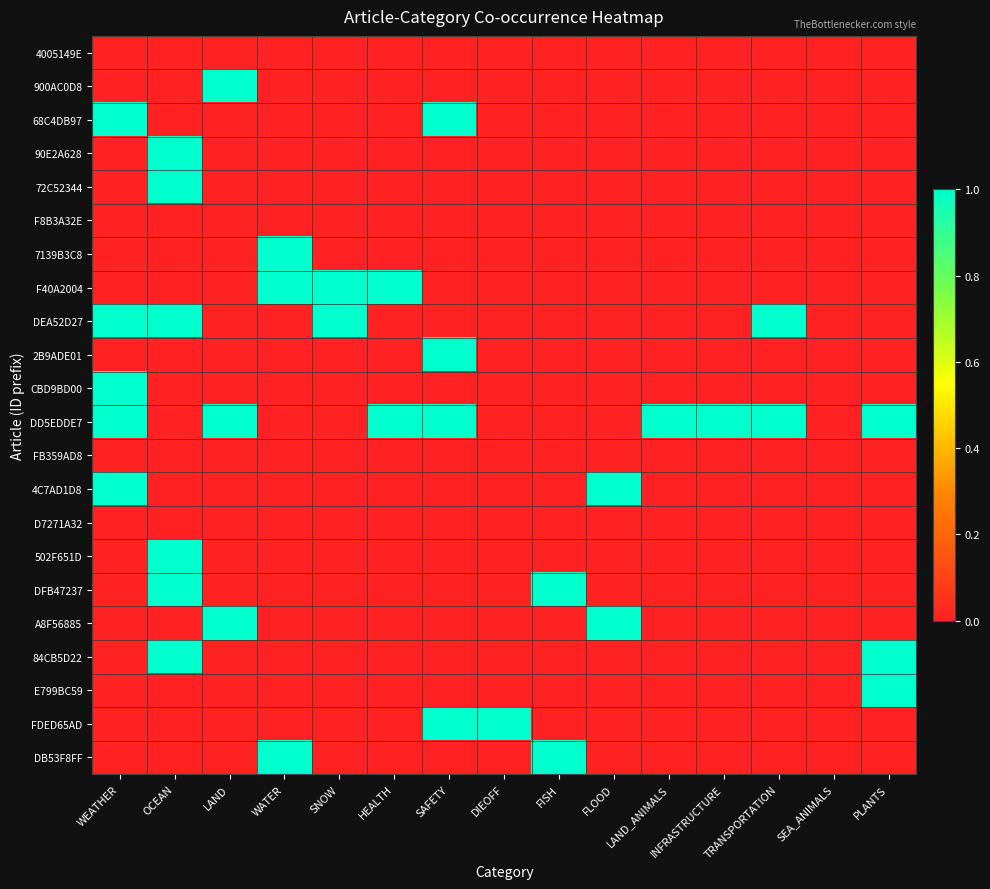

Which label corresponds to the smallest value in the chart?

WEATHER